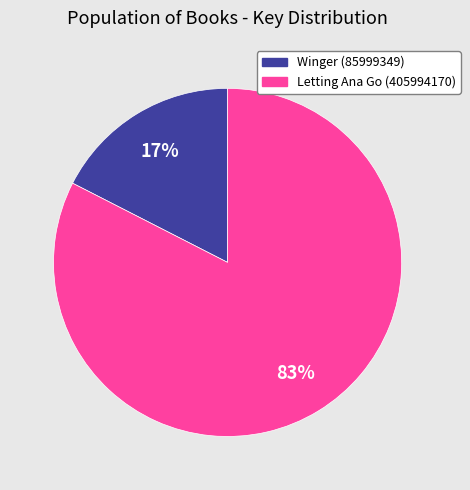

Between Winger (85999349) and Letting Ana Go (405994170), which is larger?

Letting Ana Go (405994170)